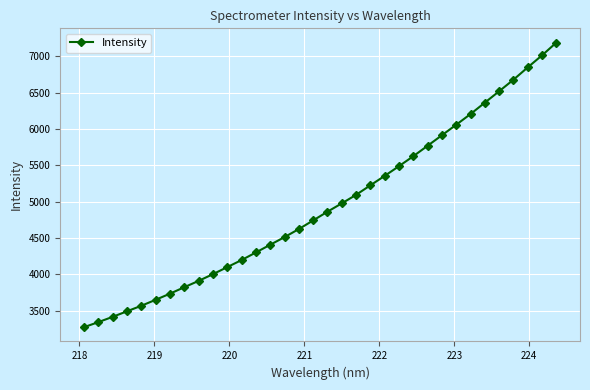

How many data points are less than 4862?

17